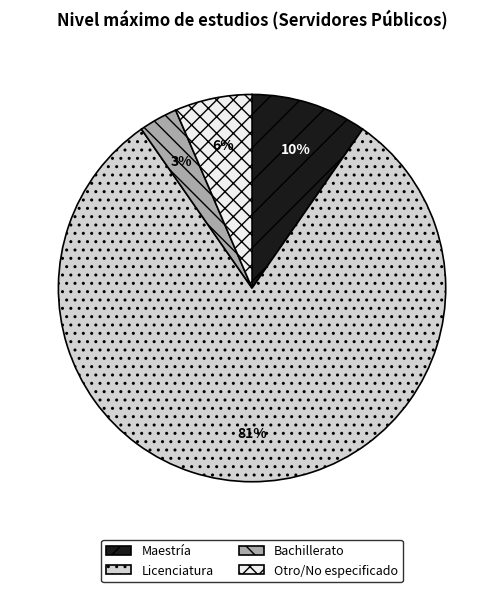

What is the smallest slice in the pie chart?

Bachillerato